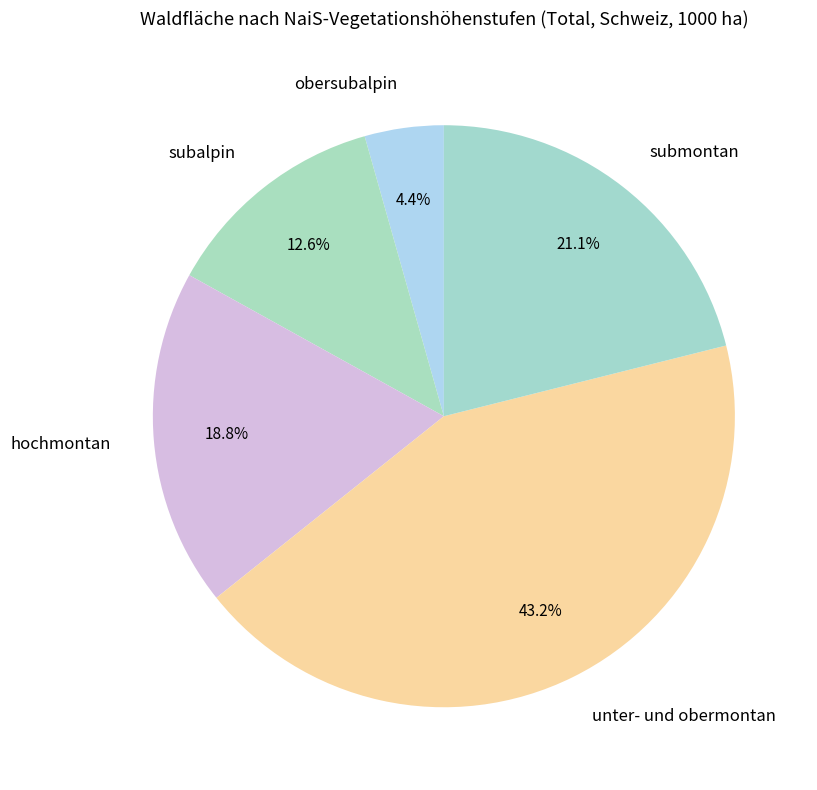

How many segments does this pie chart have?

5